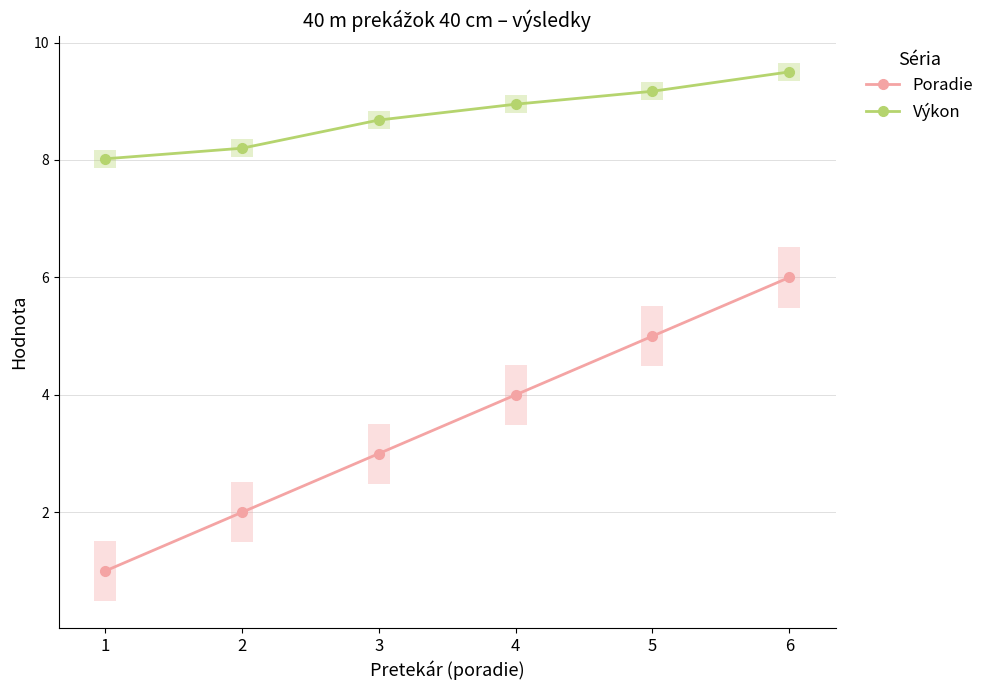

Rank the series by their maximum value, from lowest to highest.

Poradie, Výkon